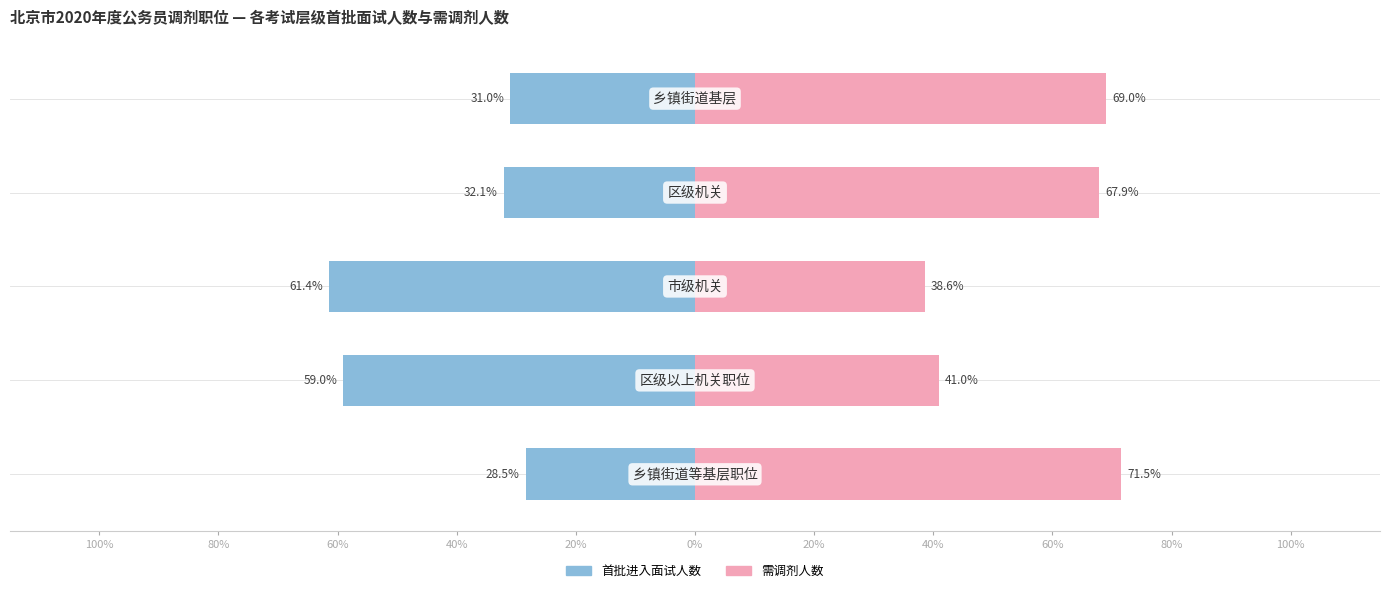

Rank the series by their maximum value, from lowest to highest.

首批进入面试人数, 需调剂人数